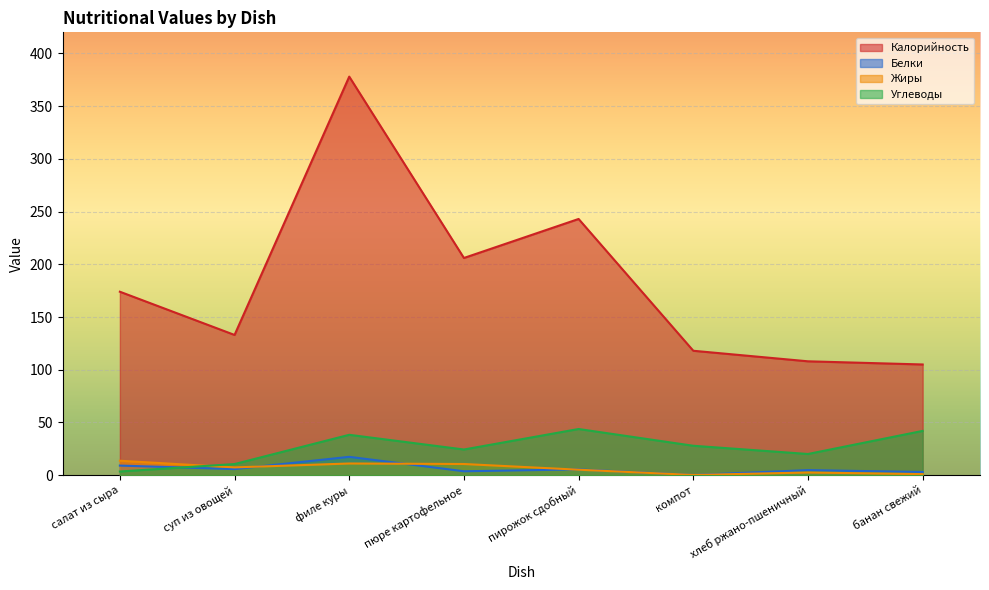

True or false: Углеводы and Калорийность intersect in this chart.

False